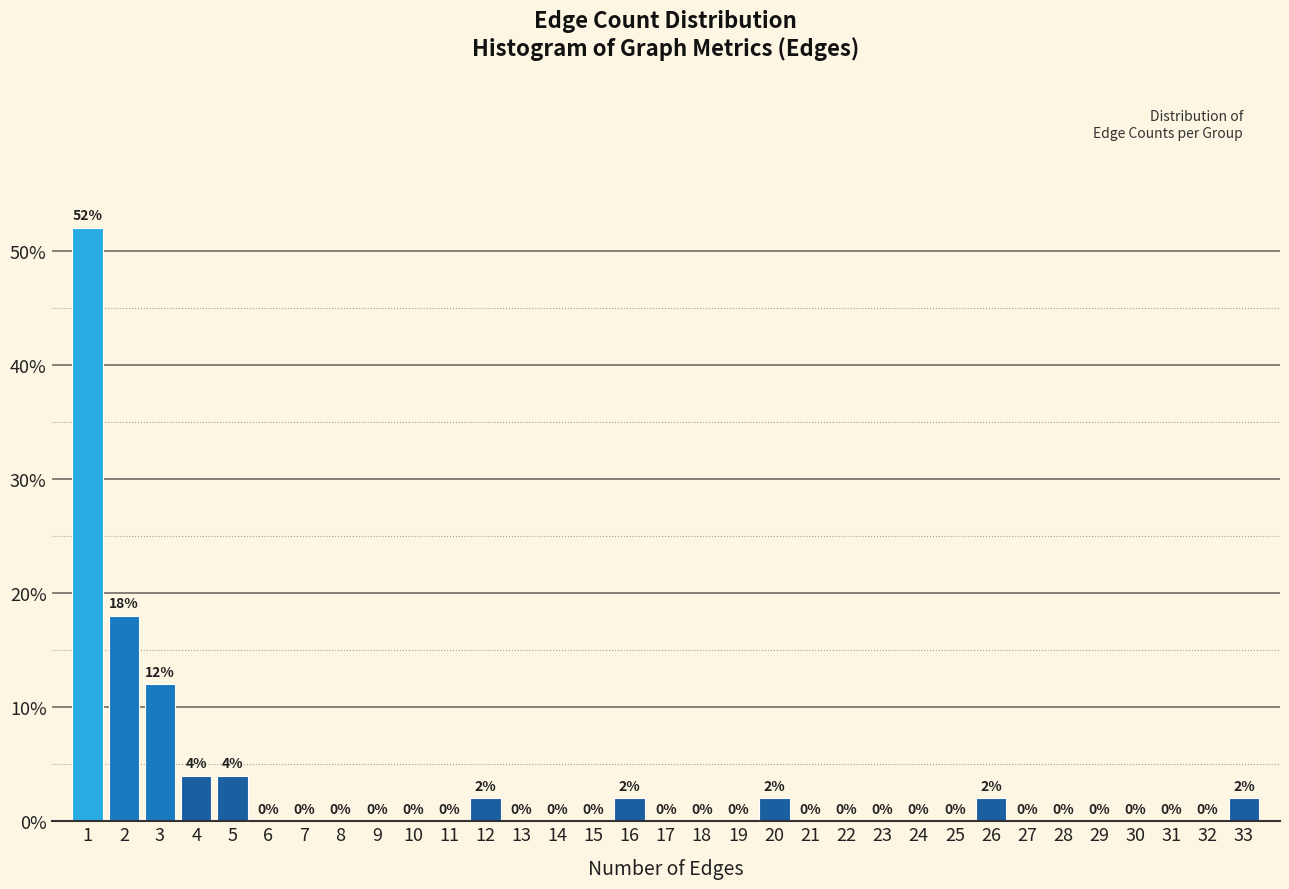

Reading left to right, list every bar in this chart as the range it spans on the x-axis followed by its height.

0.5 to 1.5: 52
1.5 to 2.5: 18
2.5 to 3.5: 12
3.5 to 4.5: 4
4.5 to 5.5: 4
5.5 to 6.5: 0
6.5 to 7.5: 0
7.5 to 8.5: 0
8.5 to 9.5: 0
9.5 to 10.5: 0
10.5 to 11.5: 0
11.5 to 12.5: 2
12.5 to 13.5: 0
13.5 to 14.5: 0
14.5 to 15.5: 0
15.5 to 16.5: 2
16.5 to 17.5: 0
17.5 to 18.5: 0
18.5 to 19.5: 0
19.5 to 20.5: 2
20.5 to 21.5: 0
21.5 to 22.5: 0
22.5 to 23.5: 0
23.5 to 24.5: 0
24.5 to 25.5: 0
25.5 to 26.5: 2
26.5 to 27.5: 0
27.5 to 28.5: 0
28.5 to 29.5: 0
29.5 to 30.5: 0
30.5 to 31.5: 0
31.5 to 32.5: 0
32.5 to 33.5: 2